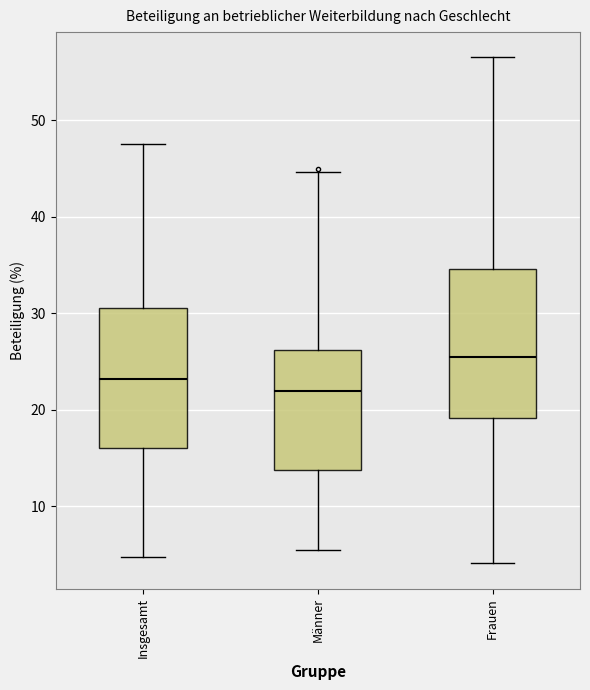

Reading left to right, transcribe this box plot: for each box, give where its median line is, the range the box spans, and where its two whiskers end, as read against the y-axis. The values are not printed on the chart, so give them approximately, as read against the axis.

Insgesamt: median 23, box 16 to 31, whiskers 5 to 48
Männer: median 22, box 14 to 26, whiskers 5 to 45
Frauen: median 25, box 19 to 35, whiskers 4 to 57